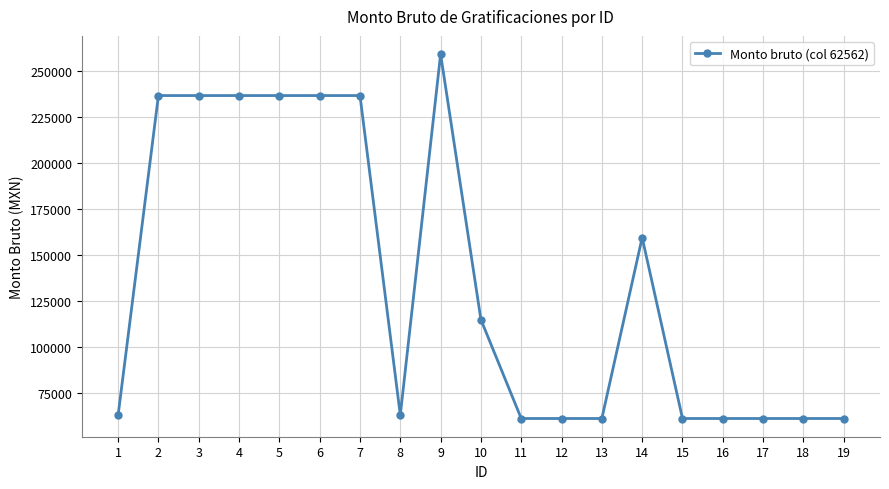

True or false: there are more than 0 points higher than both neighbors.

True